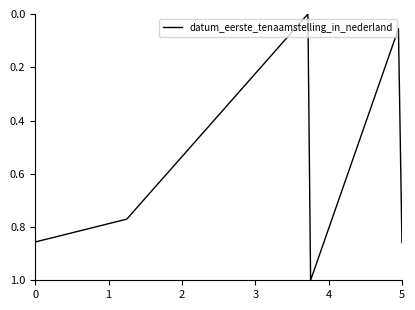

What is the maximum value shown in the chart?

1.0